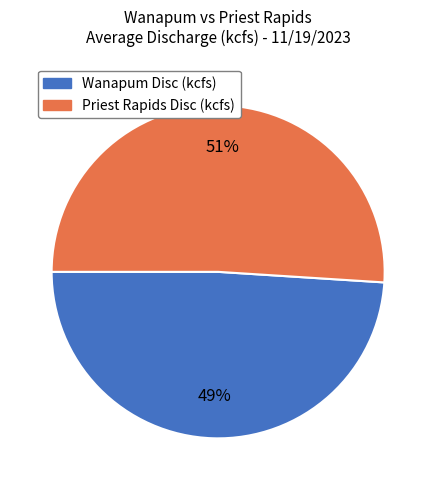

Which category has the biggest portion of the pie?

Priest Rapids Disc (kcfs)